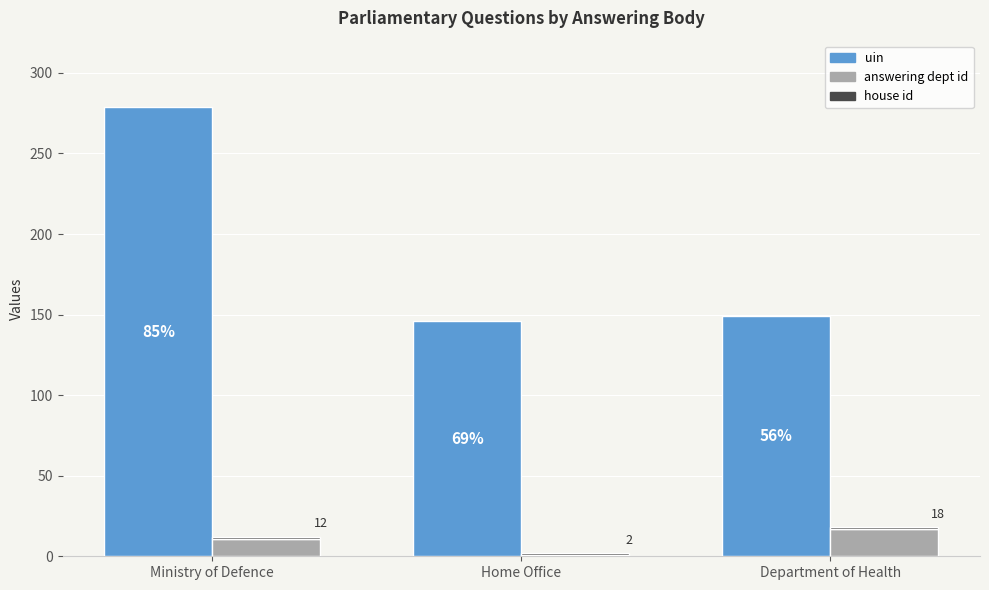

Reading left to right, what are all the values shown in this chart?

uin: Ministry of Defence=279	Home Office=146	Department of Health=149
answering dept id: Ministry of Defence=11	Home Office=1	Department of Health=17
house id: Ministry of Defence=1	Home Office=1	Department of Health=1